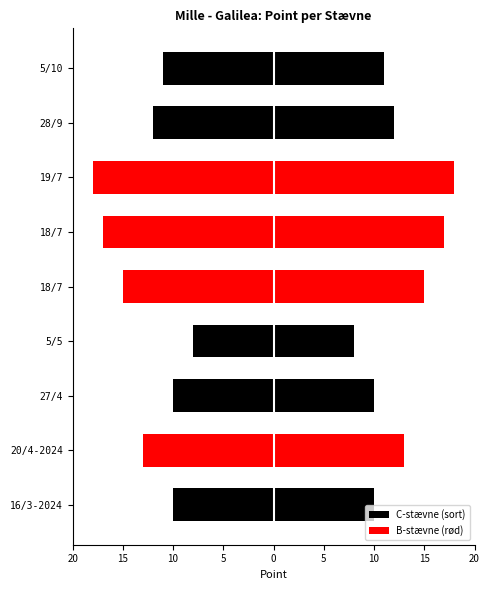

The C-stævne (sort) series shows 0 at 19/7. True or false?

True